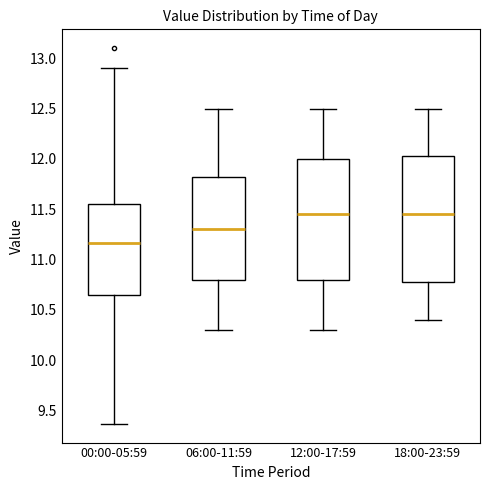

Where does the upper whisker of the box for 12:00-17:59 end on the y-axis? The values are not printed on the chart, so give them approximately, as read against the axis.

12.50